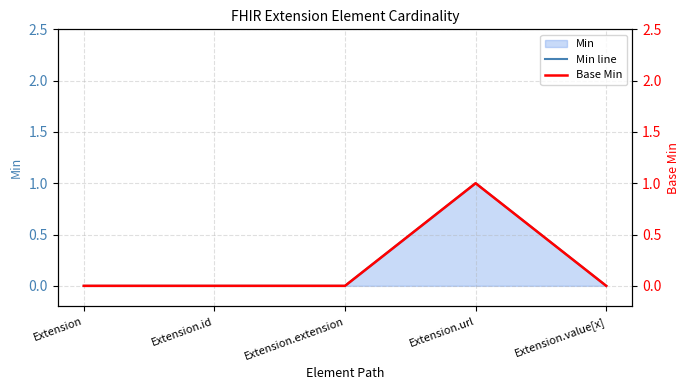

Where is the first local maximum for Min line?

Extension.url